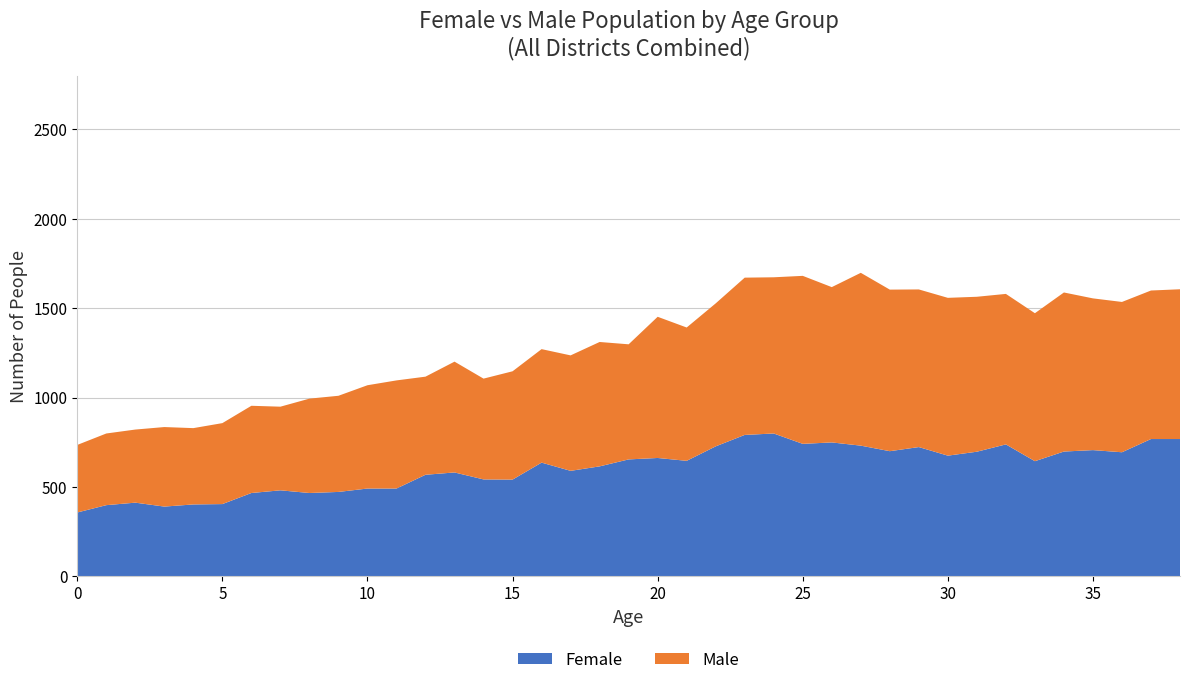

Reading left to right, what are all the values shown in this chart?

Female: 0=357	1=398	2=412	3=390	4=402	5=404	6=466	7=481	8=466	9=472	10=491	11=491	12=568	13=581	14=542	15=541	16=636	17=590	18=615	19=654	20=662	21=646	22=727	23=791	24=799	25=741	26=749	27=731	28=700	29=723	30=675	31=697	32=738	33=644	34=698	35=706	36=694	37=768	38=768
Male: 0=378	1=401	2=409	3=445	4=427	5=453	6=488	7=468	8=528	9=538	10=578	11=605	12=549	13=620	14=564	15=606	16=635	17=646	18=696	19=644	20=790	21=746	22=800	23=880	24=874	25=940	26=869	27=967	28=904	29=882	30=883	31=867	32=842	33=828	34=890	35=849	36=841	37=831	38=838